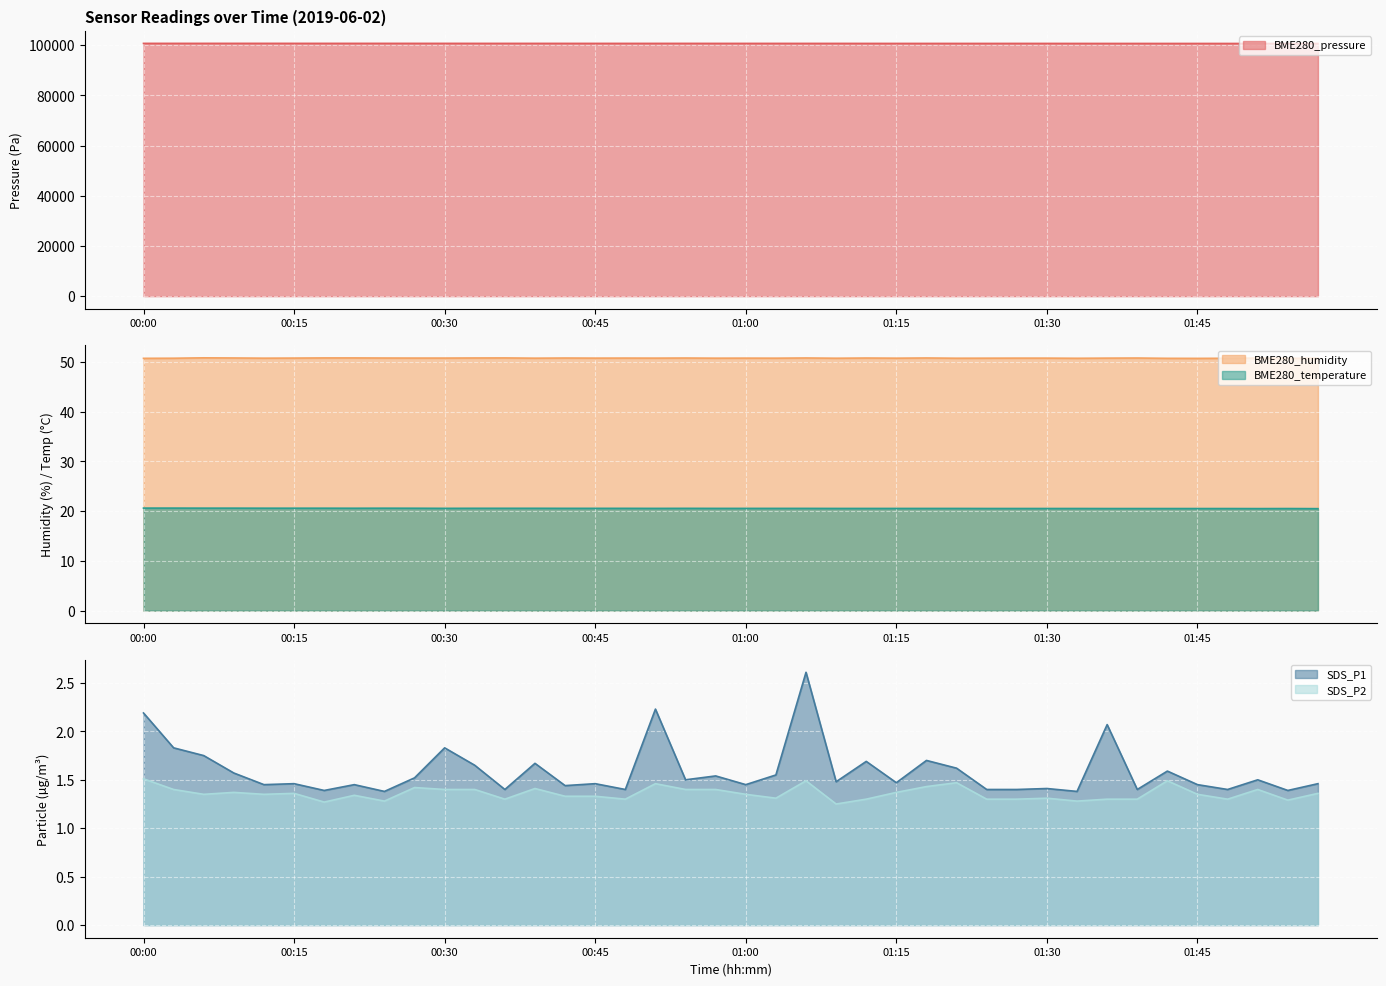

Reading left to right, list all the values displayed in this chart.

BME280_pressure: 100770.9	100771.4	100772.3	100774.5	100775.3	100772.9	100769.7	100771.3	100772.3	100769.1	100769.7	100763.8	100765.2	100765.2	100761.5	100761.5	100761.2	100761.6	100763.9	100757.6	100758.9	100759.2	100754.2	100755.0	100751.0	100747.1	100748.2	100745.9	100744.5	100750.1	100747.9	100743.3	100737.8	100738.3	100734.4	100735.5	100732.4	100731.8	100733.6	100732.6
BME280_humidity: 50.7	50.7	50.8	50.8	50.8	50.8	50.8	50.8	50.8	50.8	50.8	50.8	50.8	50.8	50.8	50.8	50.8	50.8	50.8	50.8	50.8	50.8	50.8	50.7	50.8	50.8	50.8	50.7	50.8	50.8	50.8	50.7	50.8	50.8	50.7	50.7	50.7	50.8	50.7	50.8
BME280_temperature: 20.6	20.6	20.6	20.6	20.6	20.6	20.6	20.6	20.6	20.6	20.6	20.6	20.6	20.6	20.6	20.6	20.6	20.6	20.6	20.6	20.6	20.6	20.6	20.5	20.5	20.5	20.5	20.5	20.5	20.5	20.5	20.5	20.5	20.5	20.5	20.5	20.5	20.5	20.5	20.5
SDS_P1: 2.2	1.8	1.8	1.6	1.4	1.5	1.4	1.4	1.4	1.5	1.8	1.6	1.4	1.7	1.4	1.5	1.4	2.2	1.5	1.5	1.4	1.6	2.6	1.5	1.7	1.5	1.7	1.6	1.4	1.4	1.4	1.4	2.1	1.4	1.6	1.4	1.4	1.5	1.4	1.5
SDS_P2: 1.5	1.4	1.4	1.4	1.4	1.4	1.3	1.3	1.3	1.4	1.4	1.4	1.3	1.4	1.3	1.3	1.3	1.5	1.4	1.4	1.4	1.3	1.5	1.2	1.3	1.4	1.4	1.5	1.3	1.3	1.3	1.3	1.3	1.3	1.5	1.4	1.3	1.4	1.3	1.4